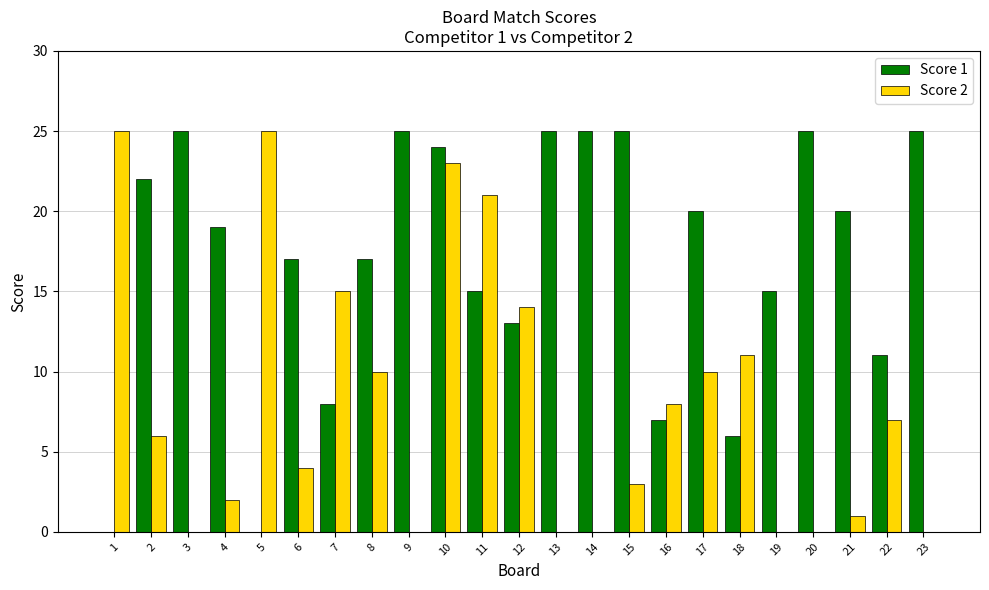

Where does the Score 2 series first go above 6?

1